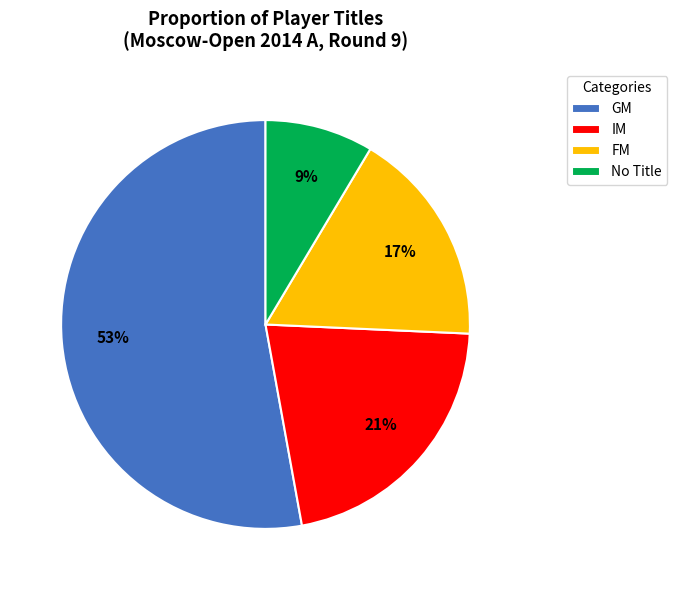

Between IM and FM, which is larger?

IM